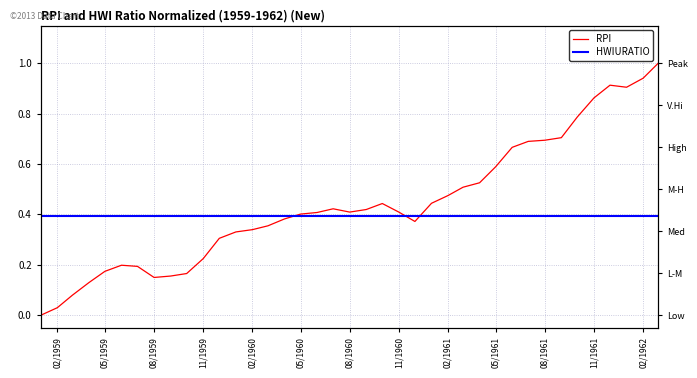

What position from the right is 02/1961?

31